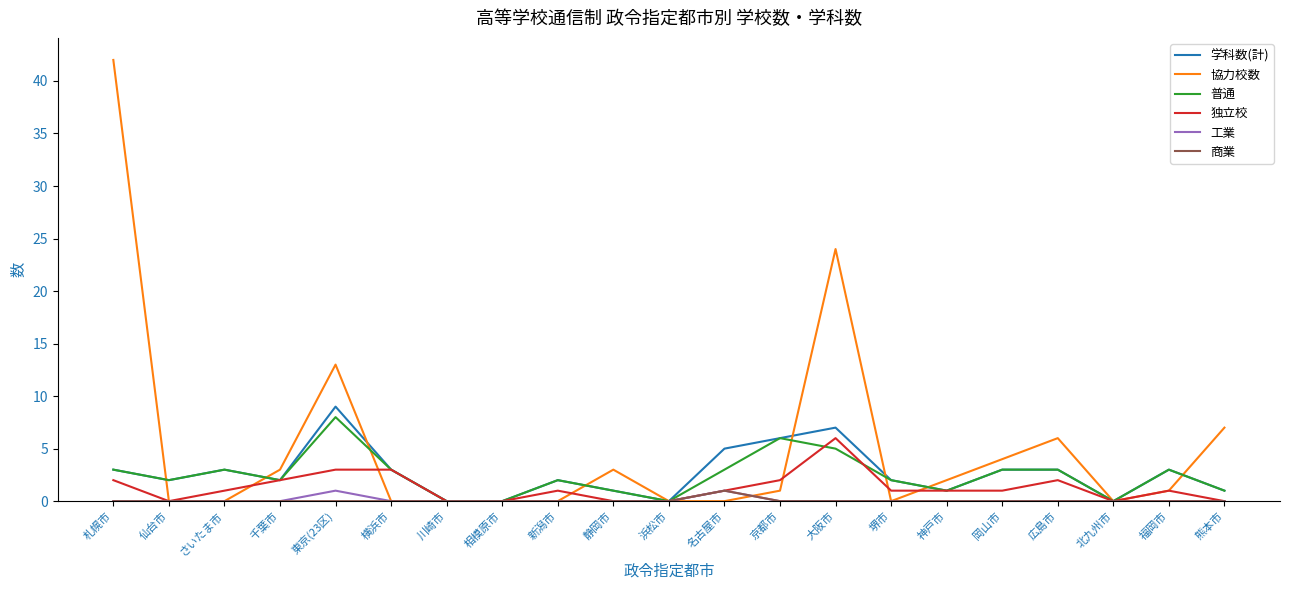

Reading right to left, list all the values displayed in this chart.

学科数(計): 1	3	0	3	3	1	2	7	6	5	0	1	2	0	0	3	9	2	3	2	3
協力校数: 7	1	0	6	4	2	0	24	1	0	0	3	0	0	0	0	13	3	0	0	42
普通: 1	3	0	3	3	1	2	5	6	3	0	1	2	0	0	3	8	2	3	2	3
独立校: 0	1	0	2	1	1	1	6	2	1	0	0	1	0	0	3	3	2	1	0	2
工業: 0	0	0	0	0	0	0	0	0	1	0	0	0	0	0	0	1	0	0	0	0
商業: 0	0	0	0	0	0	0	0	0	1	0	0	0	0	0	0	0	0	0	0	0